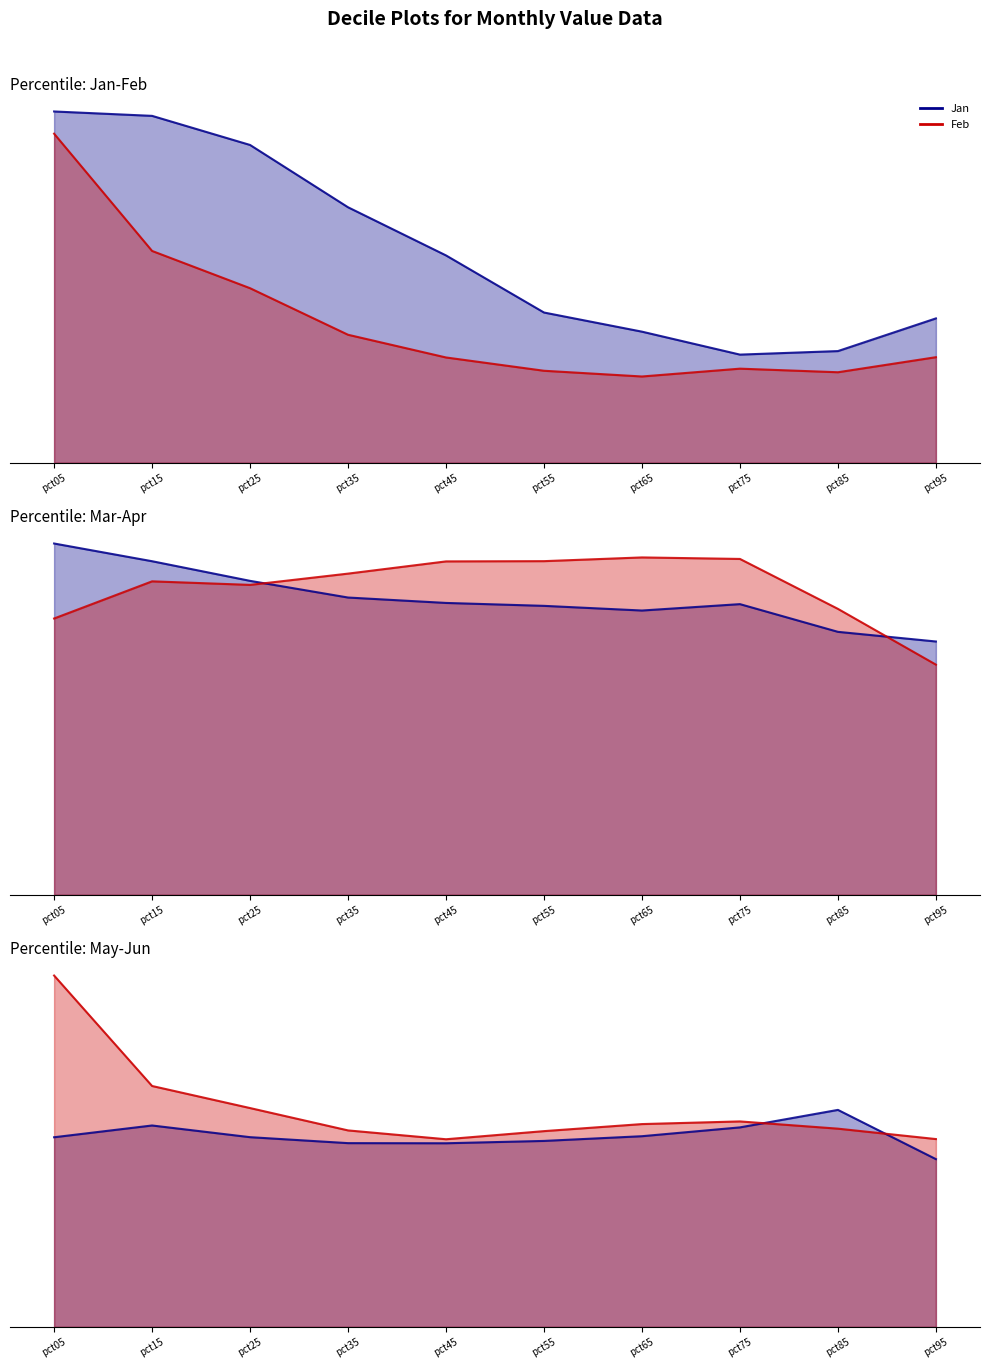

Between pct45 and pct75, which series saw the biggest shift?

Jan line